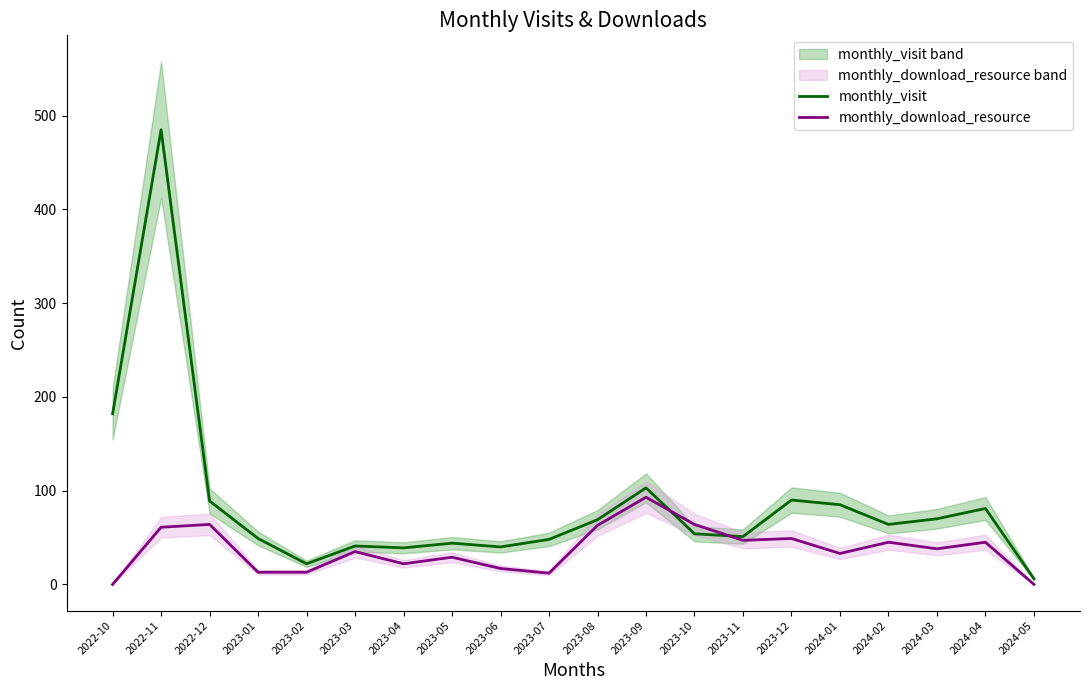

List the series in order of their peak value, lowest first.

monthly_download_resource, monthly_visit